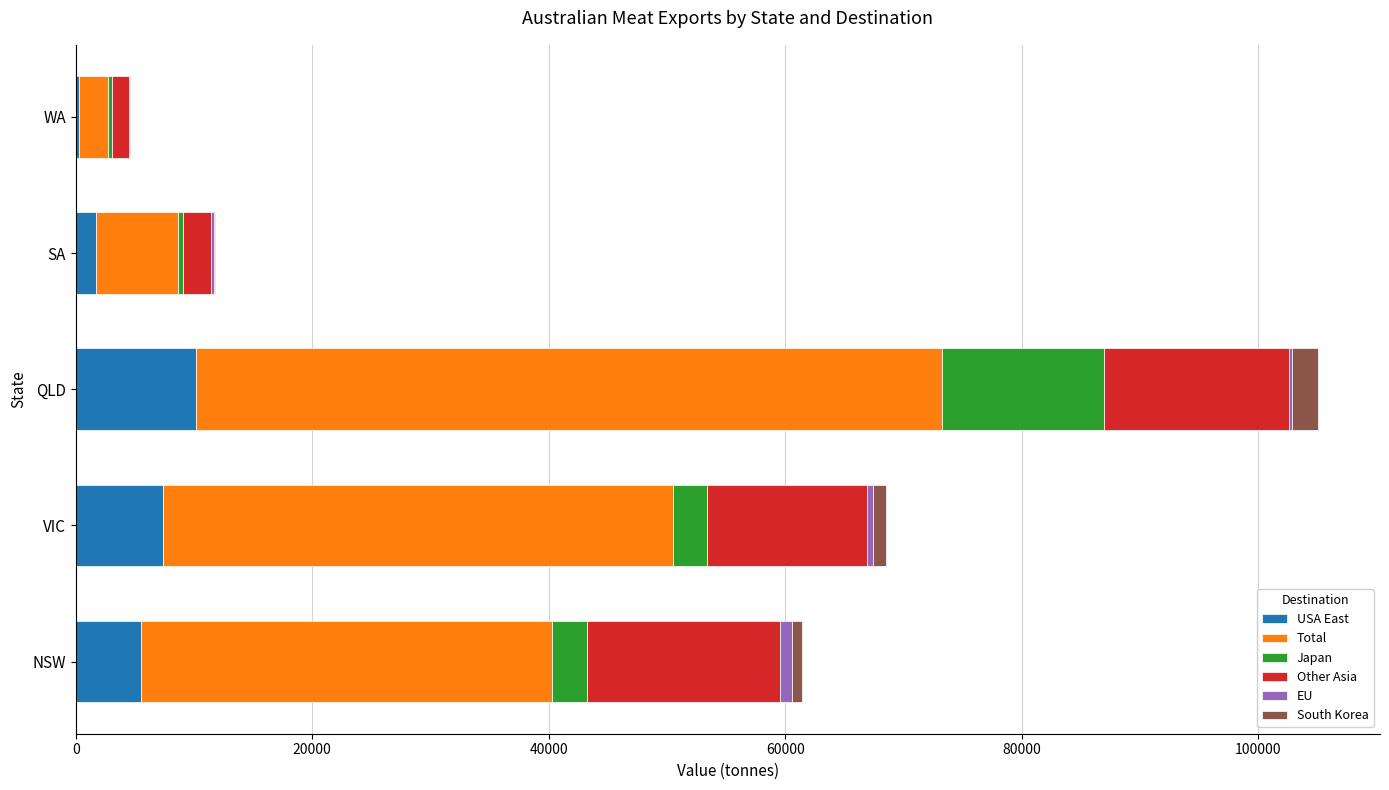

How many values in the USA East series exceed 5492?

3